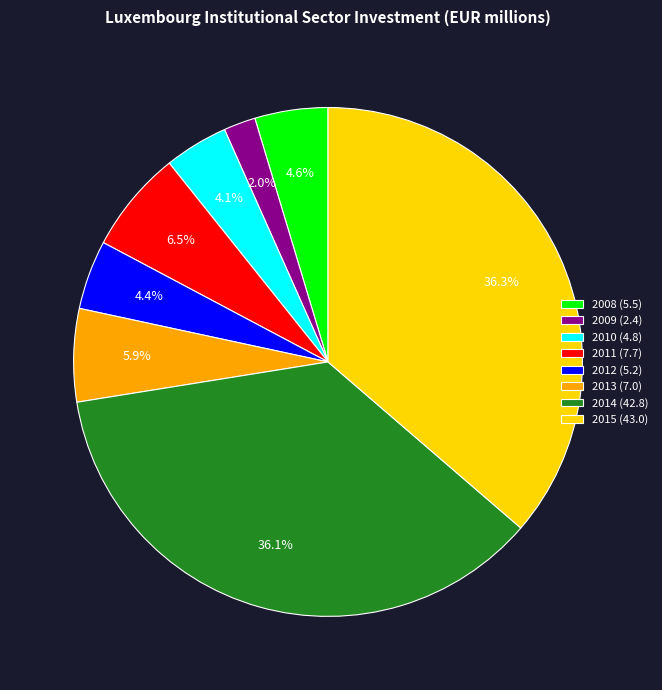

Count the number of slices in the pie.

8